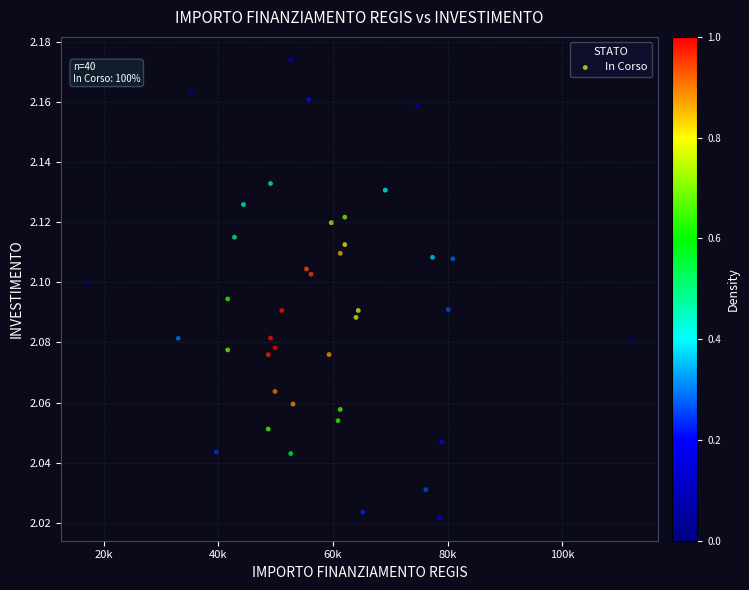

What is the range of X values (max minus min)?

94665.7